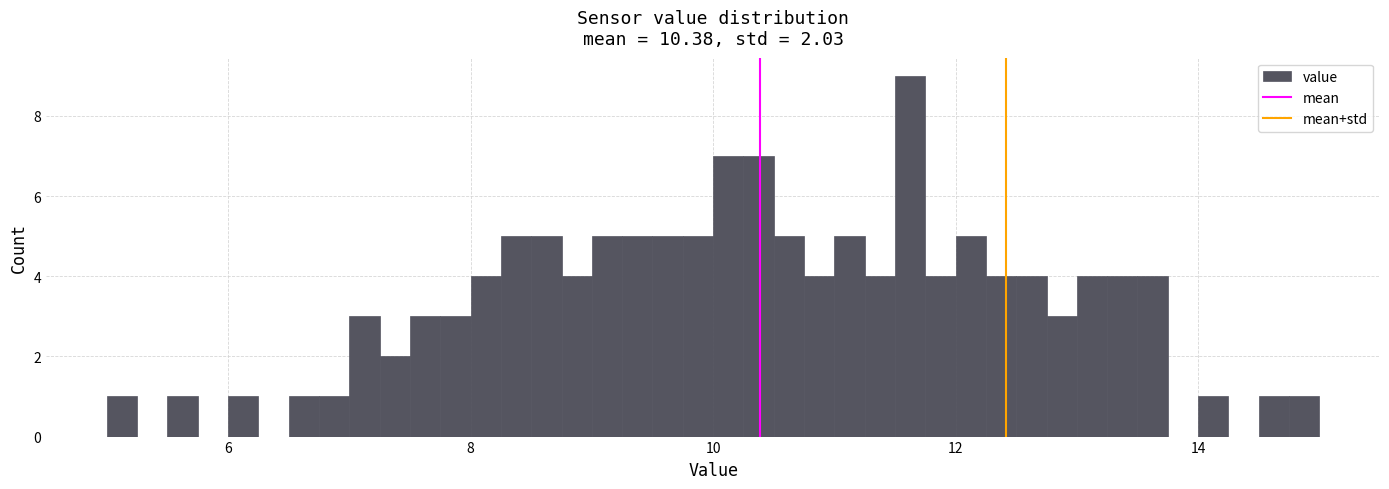

Around what value on the x-axis is the tallest bar? Give the approximate position of its centre, as read against the axis.

11.6